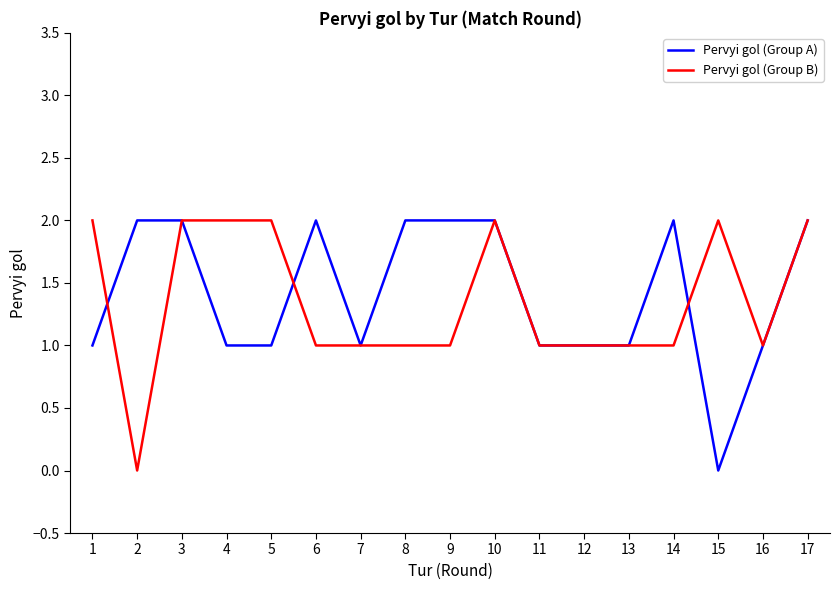

At 8, list the series in order from smallest to largest.

Pervyi gol (Group B), Pervyi gol (Group A)